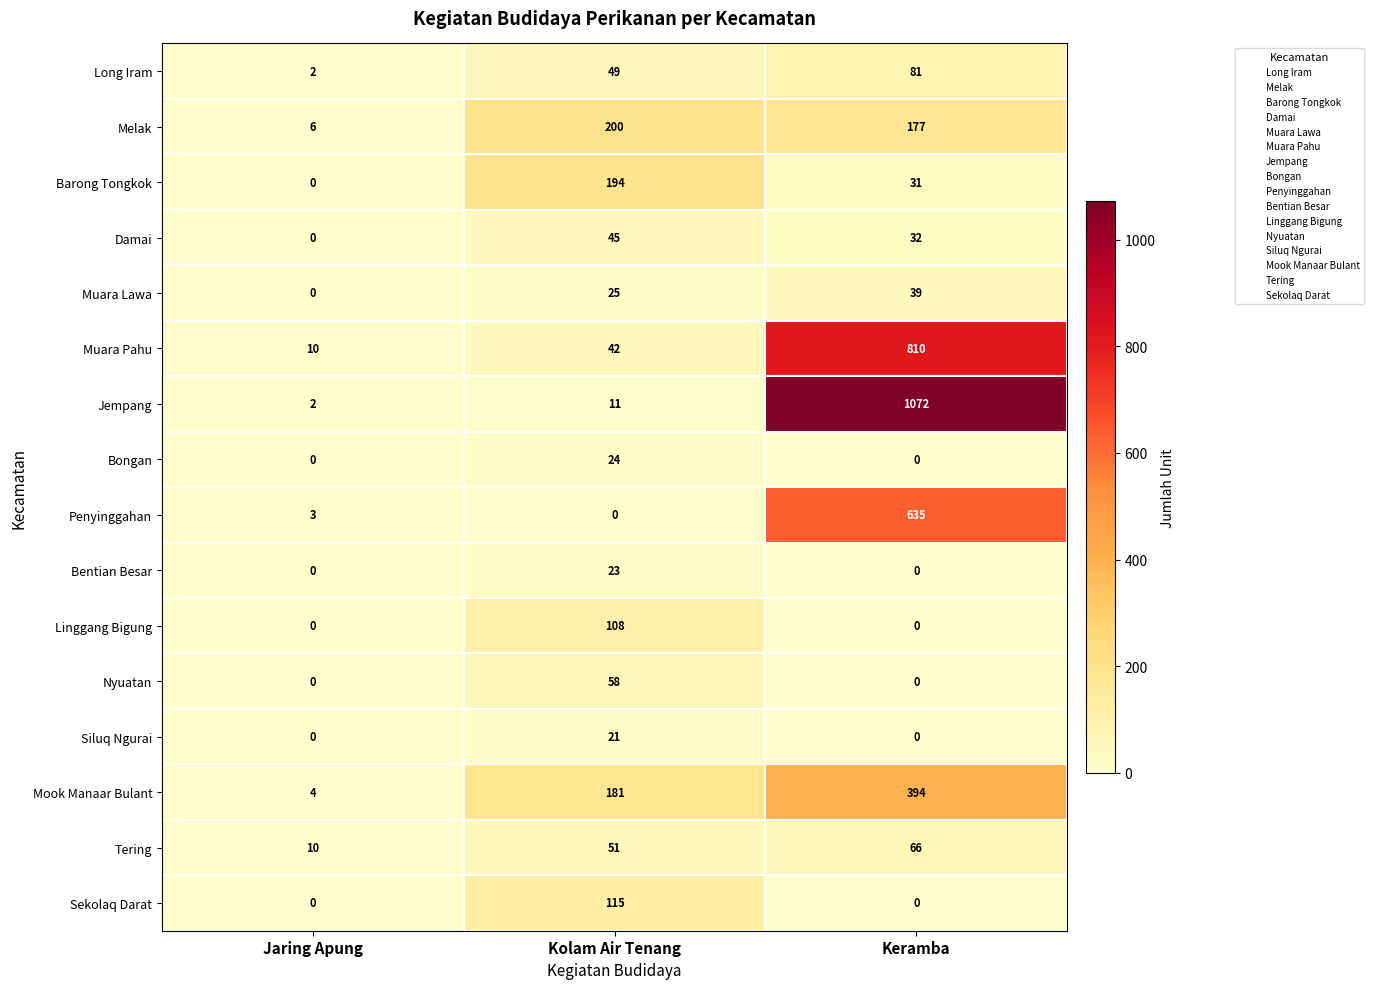

Count the Mook Manaar Bulant values in the range 4 to 394.

3